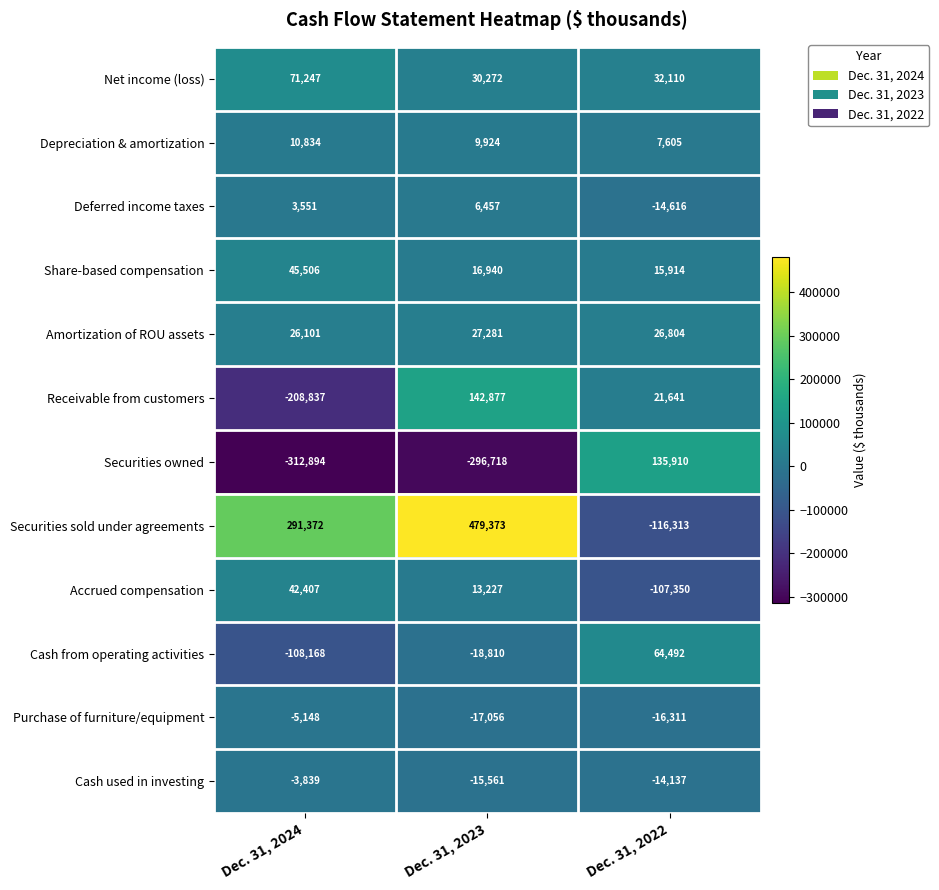

Where is Depreciation & amortization nearest to the value 9219?

Dec. 31, 2023